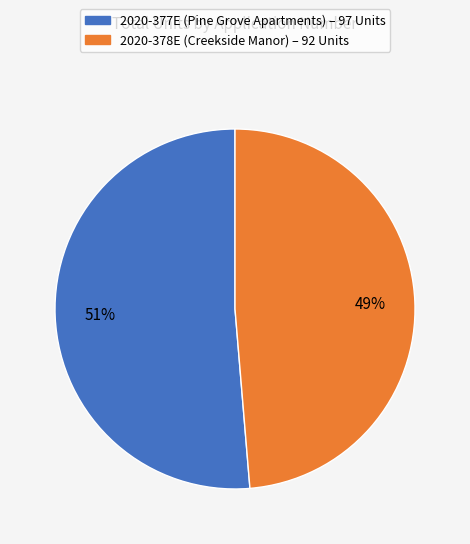

To the nearest percent, what portion does 2020-378E represent?

49%